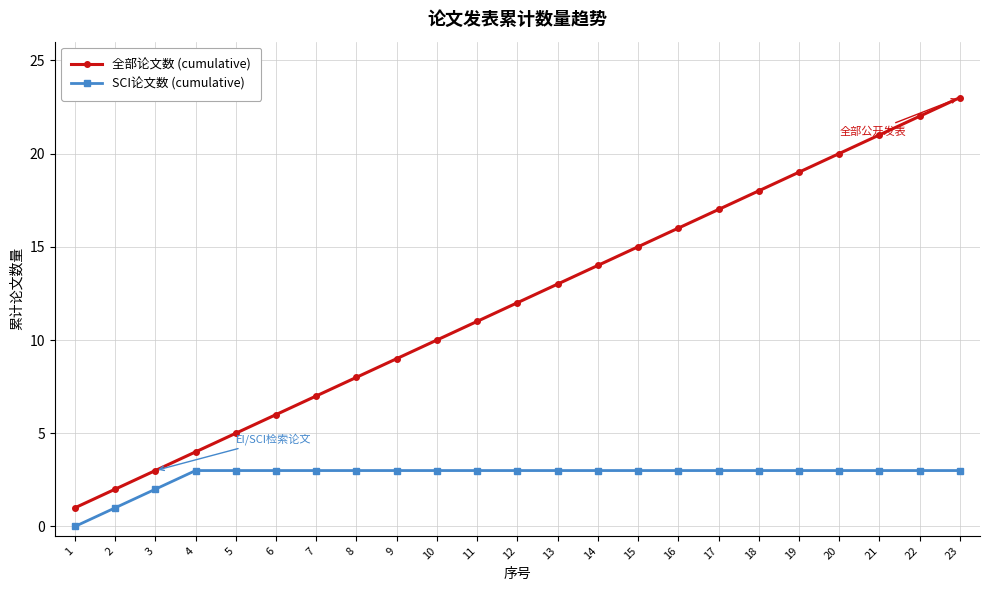

Reading left to right, what are all the values shown in this chart?

全部论文数 (cumulative): 1	2	3	4	5	6	7	8	9	10	11	12	13	14	15	16	17	18	19	20	21	22	23
SCI论文数 (cumulative): 0	1	2	3	3	3	3	3	3	3	3	3	3	3	3	3	3	3	3	3	3	3	3